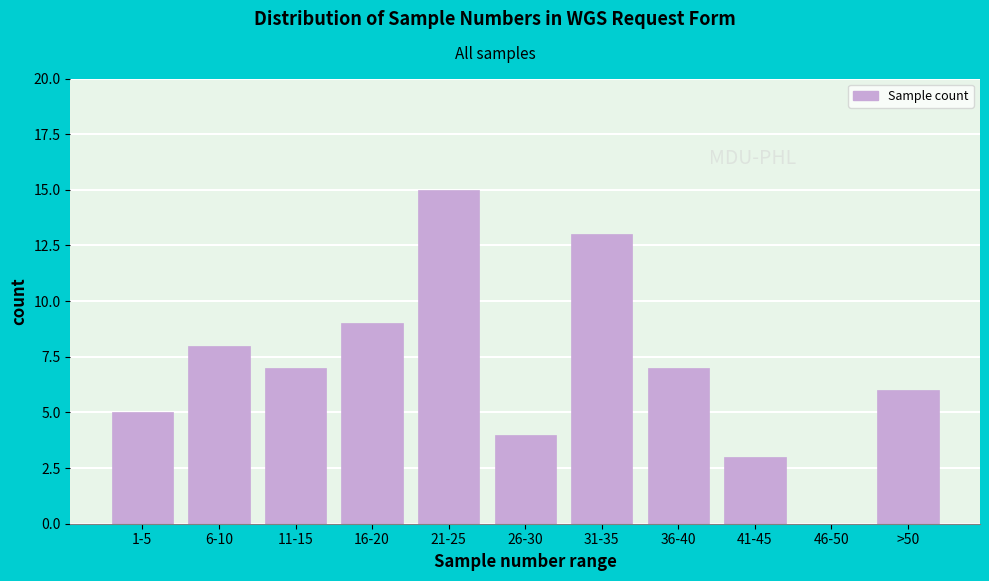

Reading left to right, what are all the values shown in this chart?

1-5=5	6-10=8	11-15=7	16-20=9	21-25=15	26-30=4	31-35=13	36-40=7	41-45=3	46-50=0	>50=6